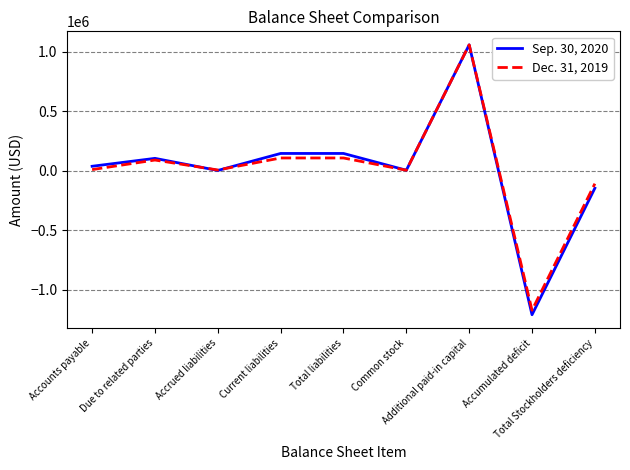

Which series has the largest range (max minus min)?

Sep. 30, 2020